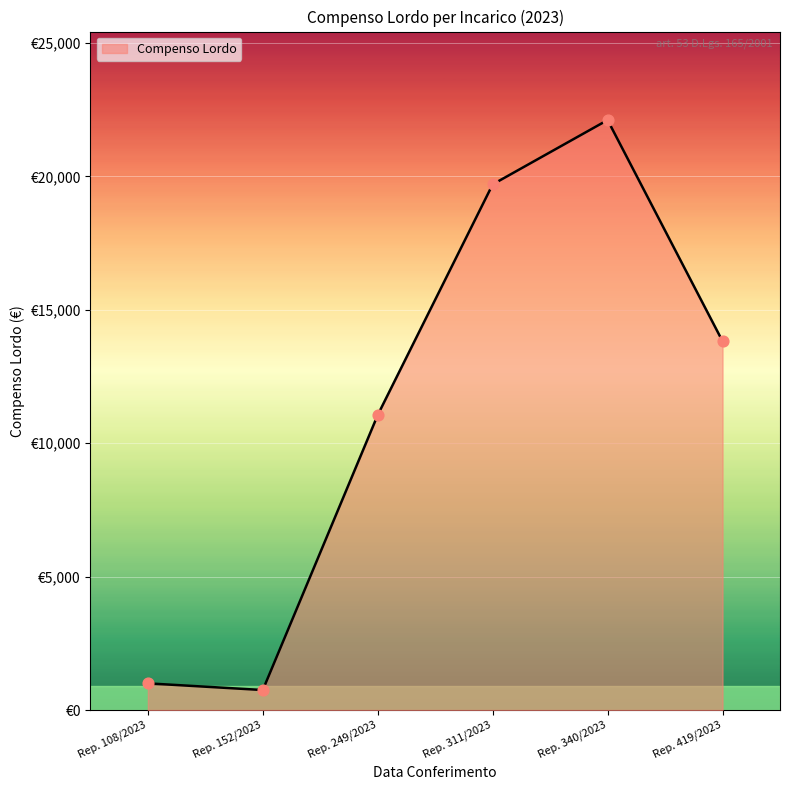

What is the change in value from Rep. 249/2023 to Rep. 419/2023?

+2765.0